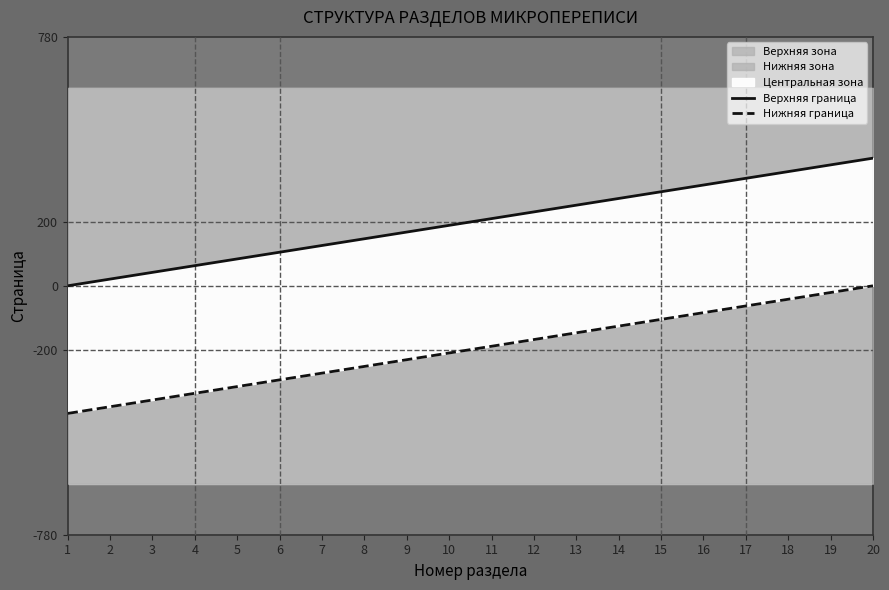

Which category has the highest value across all series?

20